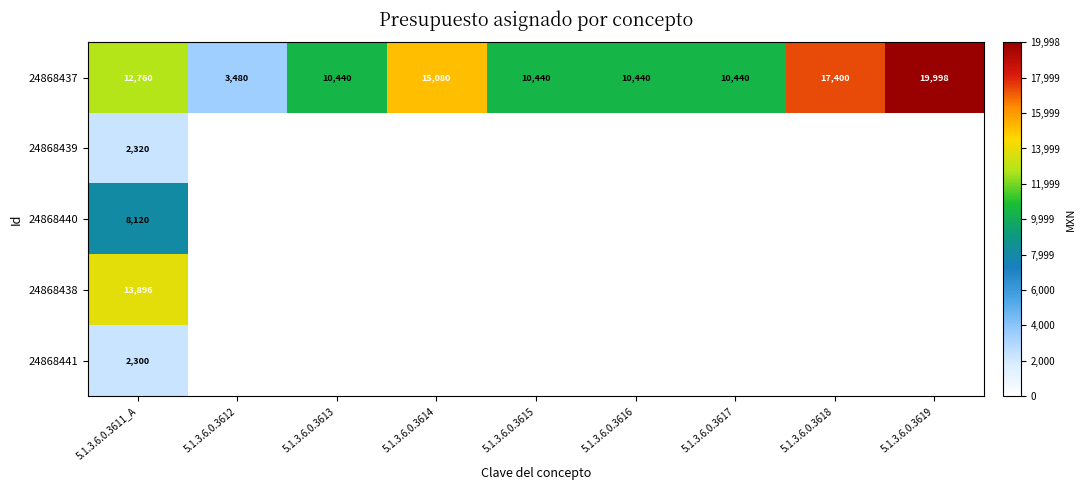

The 24868437 series shows 4448 at 5.1.3.6.0.3613. True or false?

False